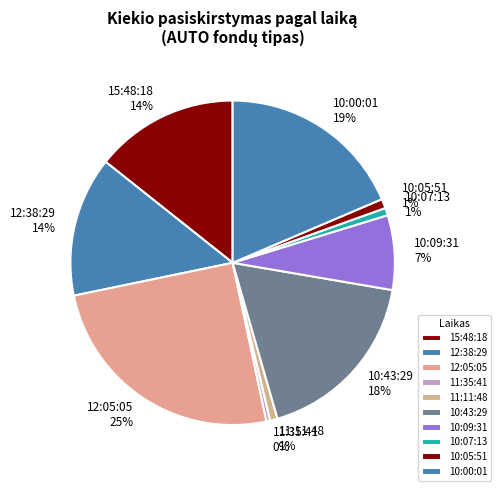

Which category has the biggest portion of the pie?

12:05:05